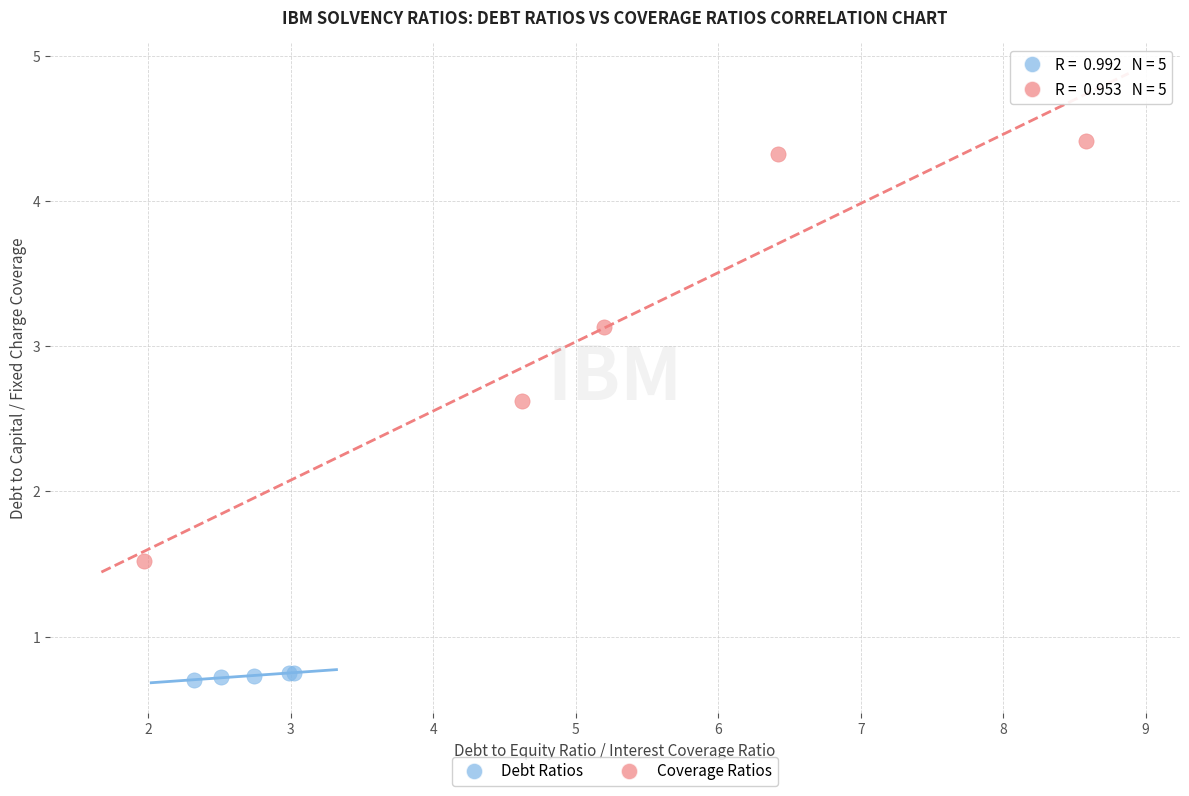

What are all the series names shown in the legend?

Debt Ratios, Coverage Ratios